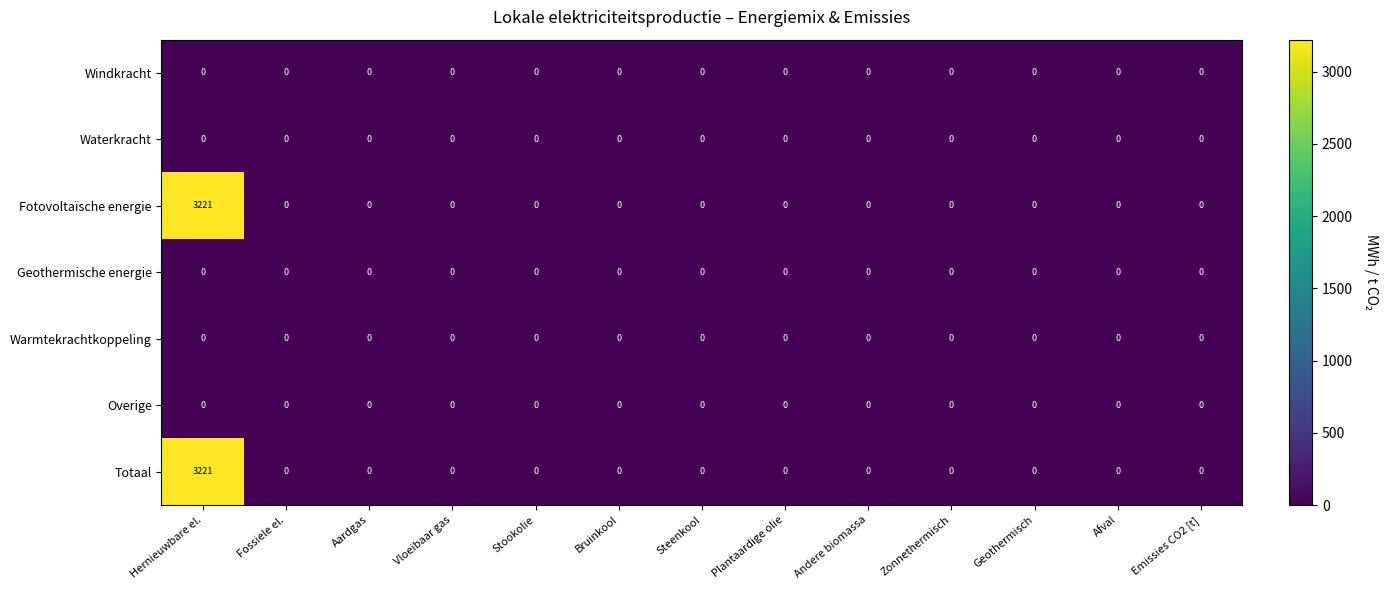

What is the average value of the Fotovoltaïsche energie series?

248